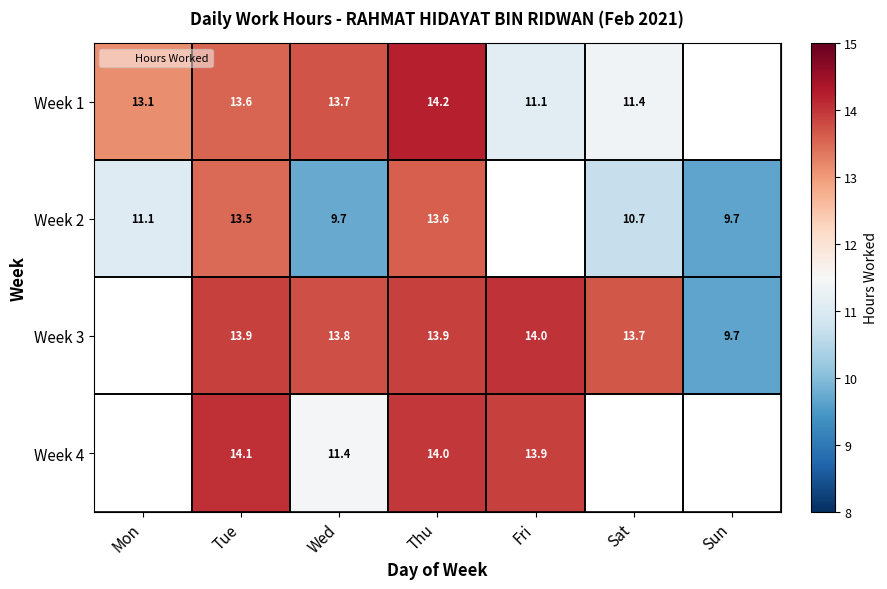

How many values in Week 1 are above zero?

6